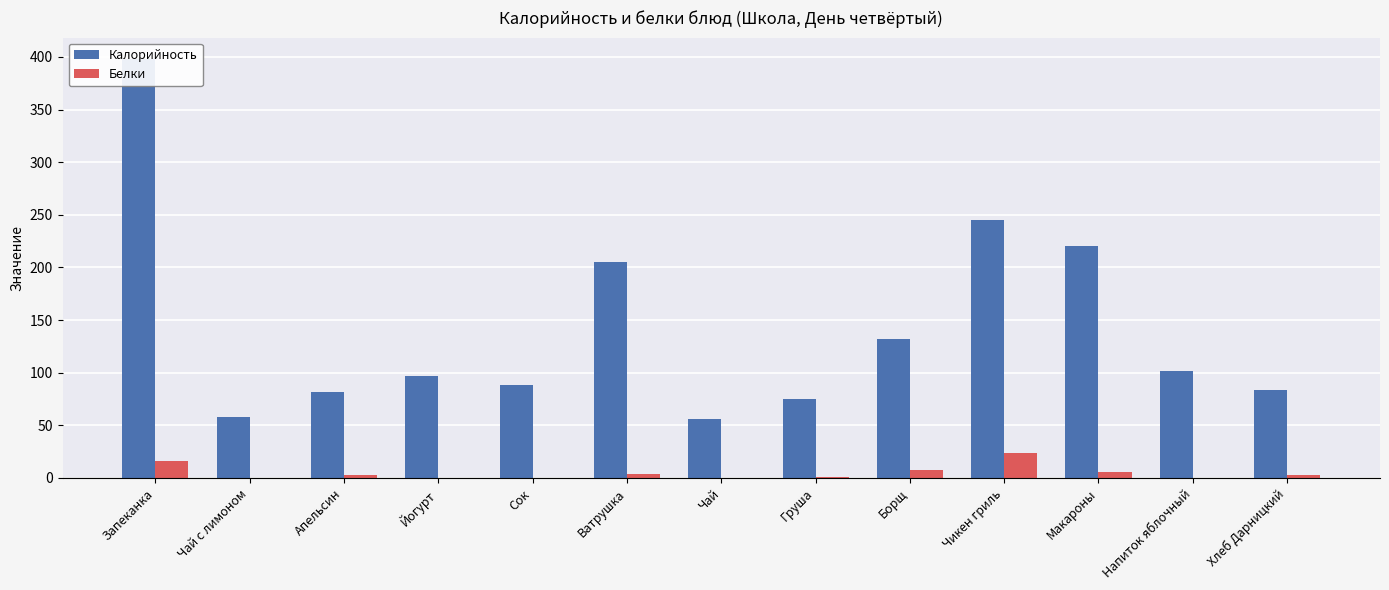

List the labels in order of Калорийность value, largest first.

Запеканка, Чикен гриль, Макароны, Ватрушка, Борщ, Напиток яблочный, Йогурт, Сок, Хлеб Дарницкий, Апельсин, Груша, Чай с лимоном, Чай